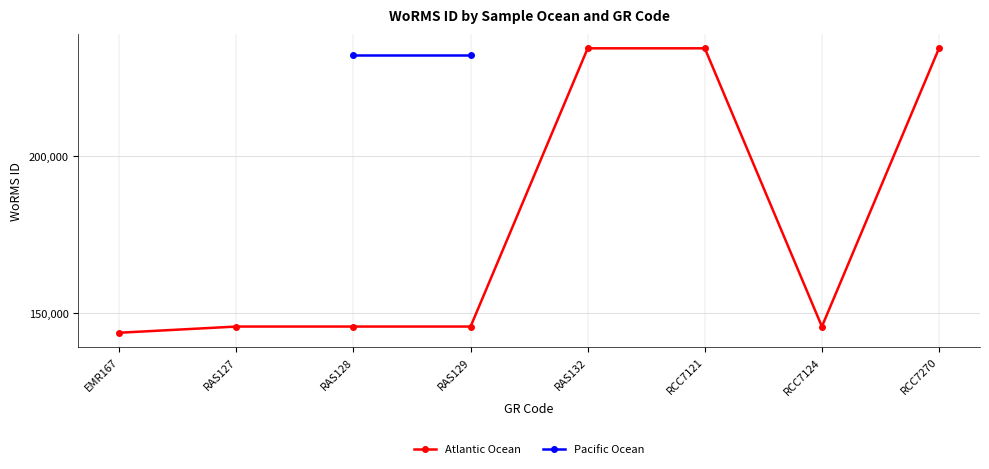

Read the value at RAS132.

234483